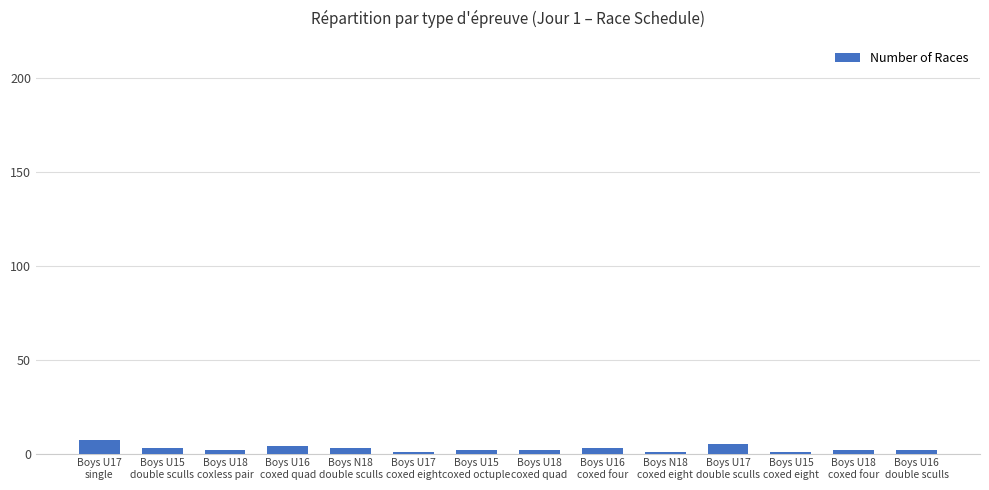

Reading right to left, transcribe all the data shown in this chart.

Boys U16
double sculls=2	Boys U18
coxed four=2	Boys U15
coxed eight=1	Boys U17
double sculls=5	Boys N18
coxed eight=1	Boys U16
coxed four=3	Boys U18
coxed quad=2	Boys U15
coxed octuple=2	Boys U17
coxed eight=1	Boys N18
double sculls=3	Boys U16
coxed quad=4	Boys U18
coxless pair=2	Boys U15
double sculls=3	Boys U17
single=7